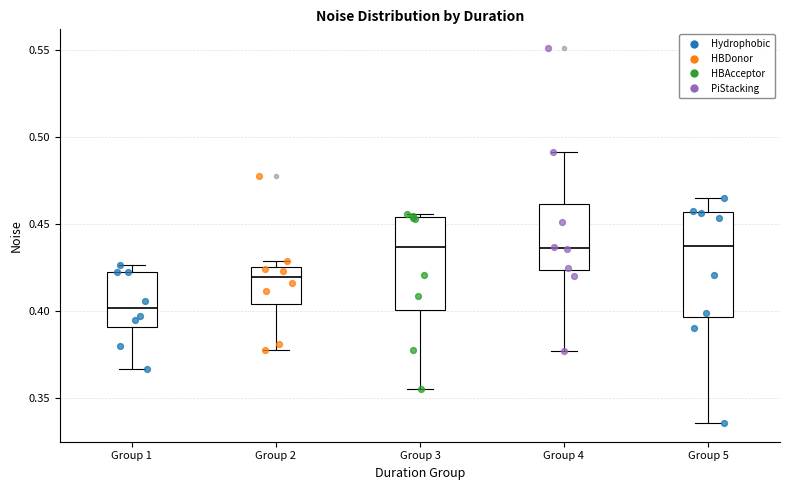

Which box has the lowest median line?

Group 1